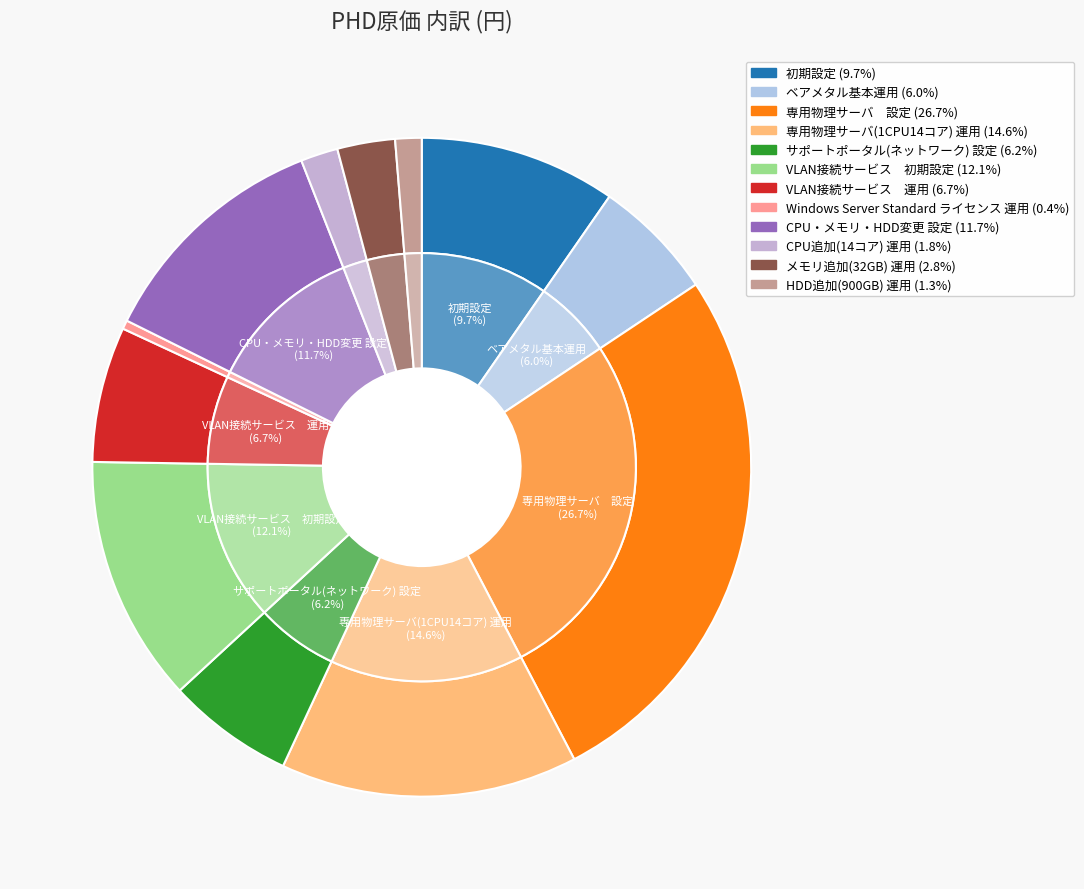

Between VLAN接続サービス　運用 and VLAN接続サービス　初期設定, which is larger?

VLAN接続サービス　初期設定